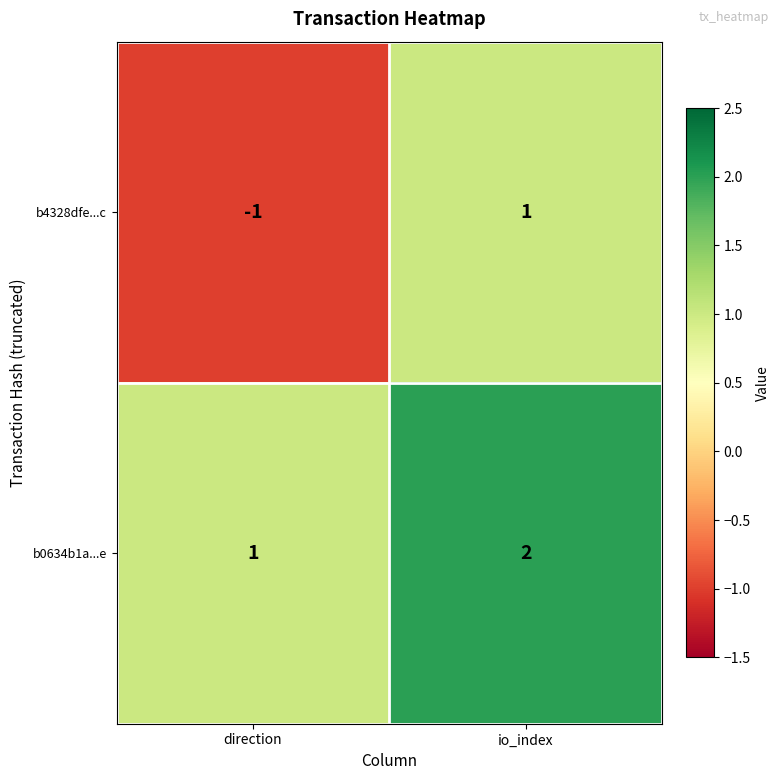

True or false: b0634b1a...e has a value of 2 at io_index.

True